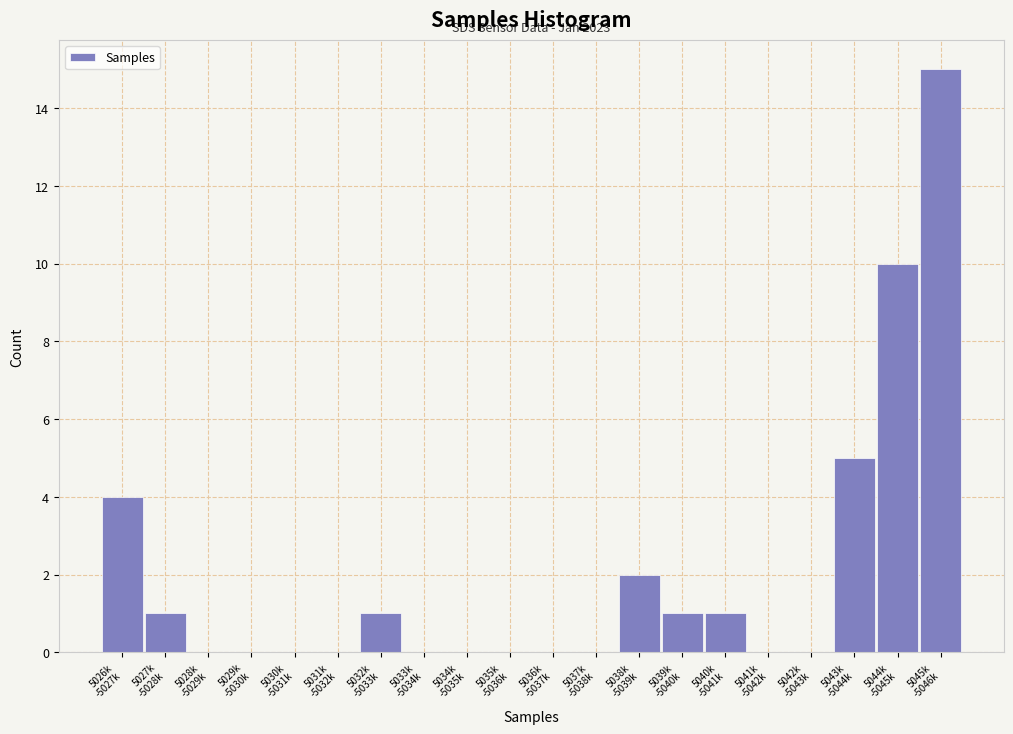

What is the sum of all values?

40